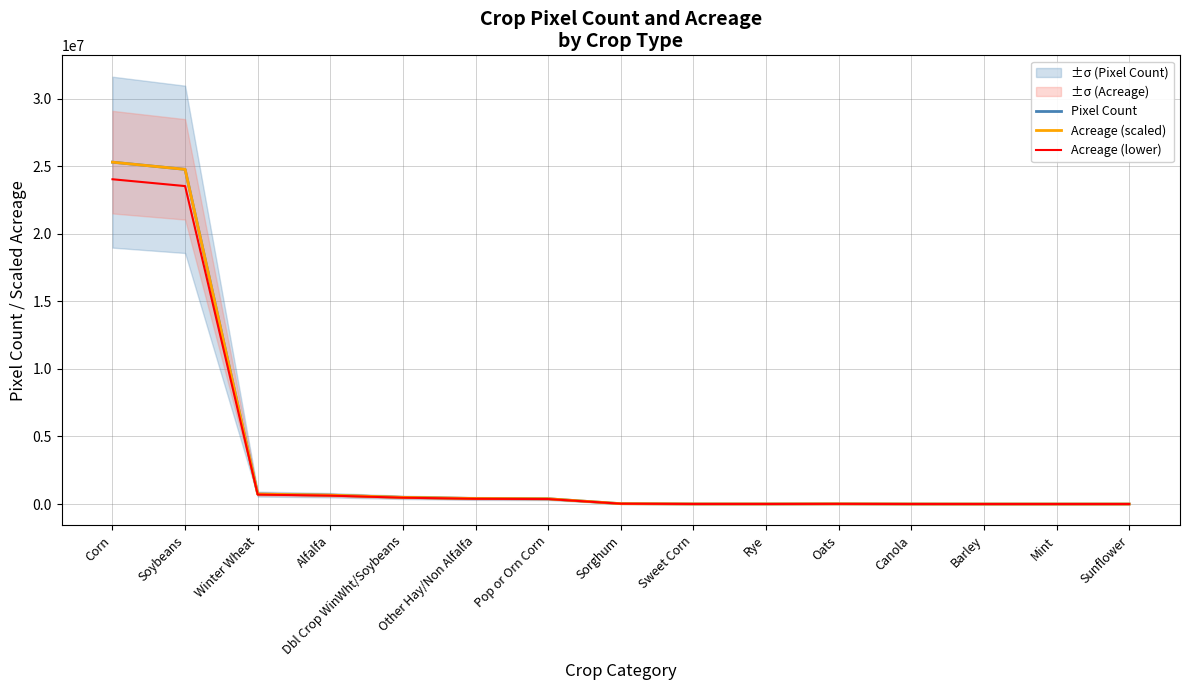

What is the difference between the maximum and second lowest values in the Pixel Count series?

25299393.0